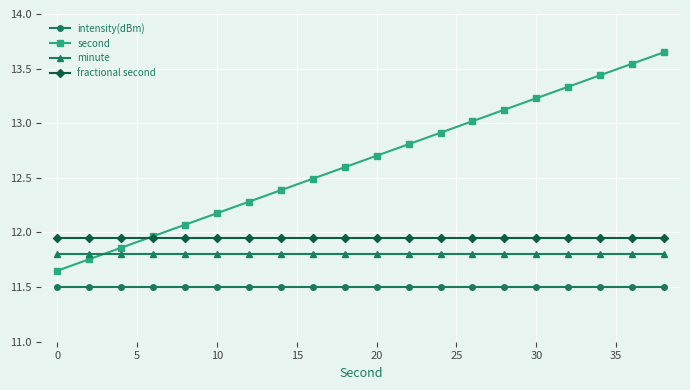

Which series has the largest range (max minus min)?

second